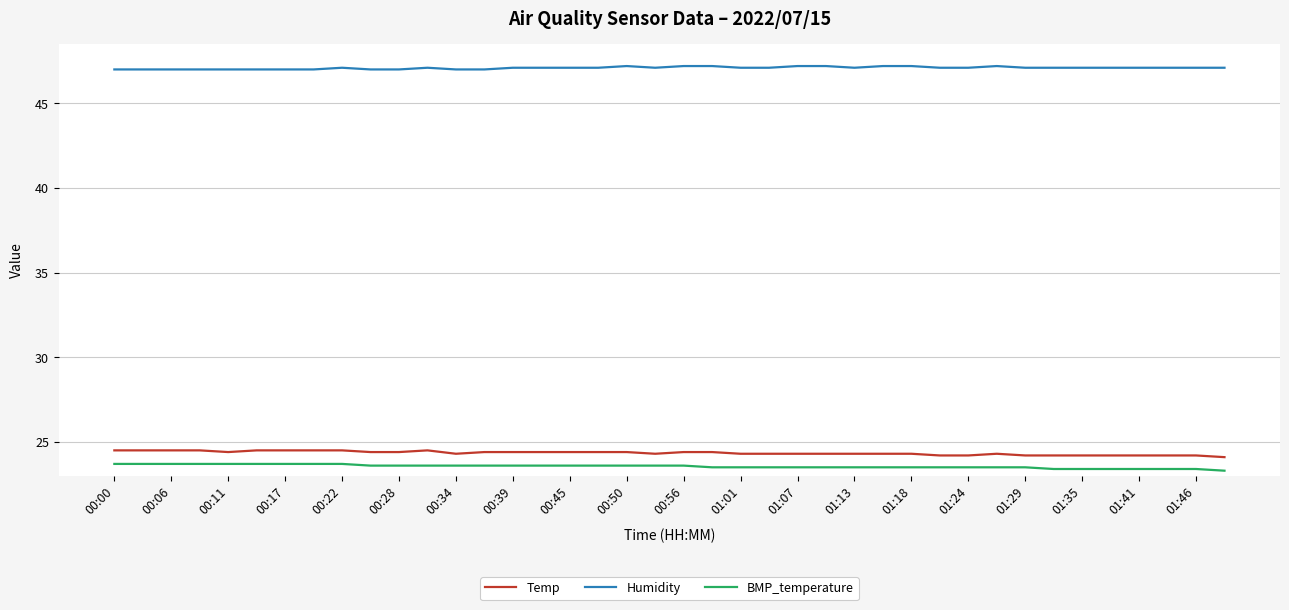

What is the lowest value of the BMP_temperature series?

23.3